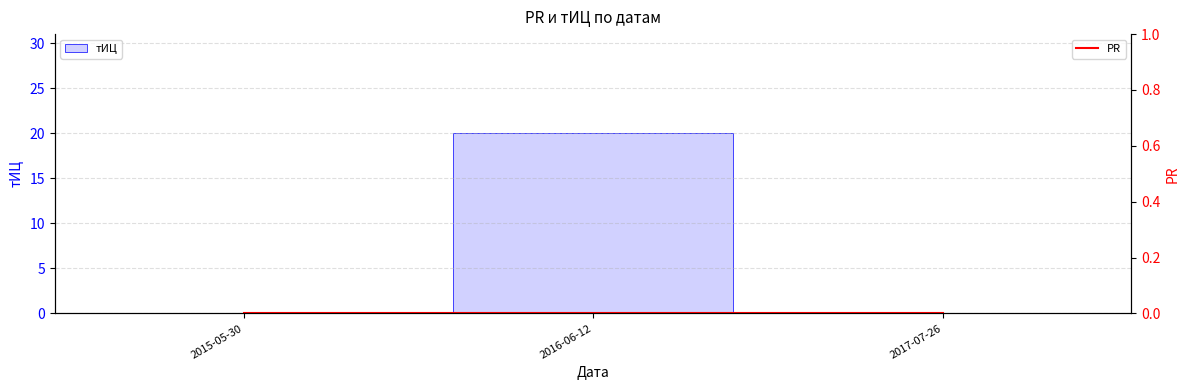

Rank the series at 2016-06-12 from lowest to highest value.

PR, тИЦ